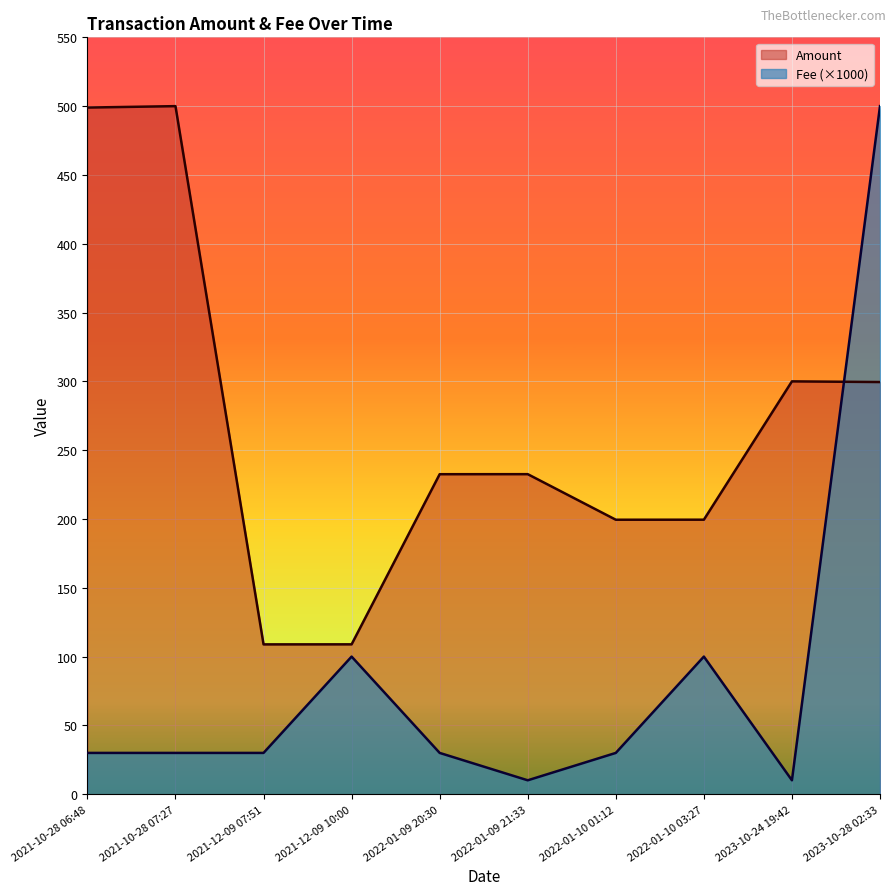

Reading right to left, what are all the values shown in this chart?

Amount: 299.5	300.0	199.5	199.4	232.6	232.5	108.9	108.9	500.0	499.0
Fee: 500.0	10.1	100.0	30.0	10.1	30.0	100.0	30.0	30.0	30.0